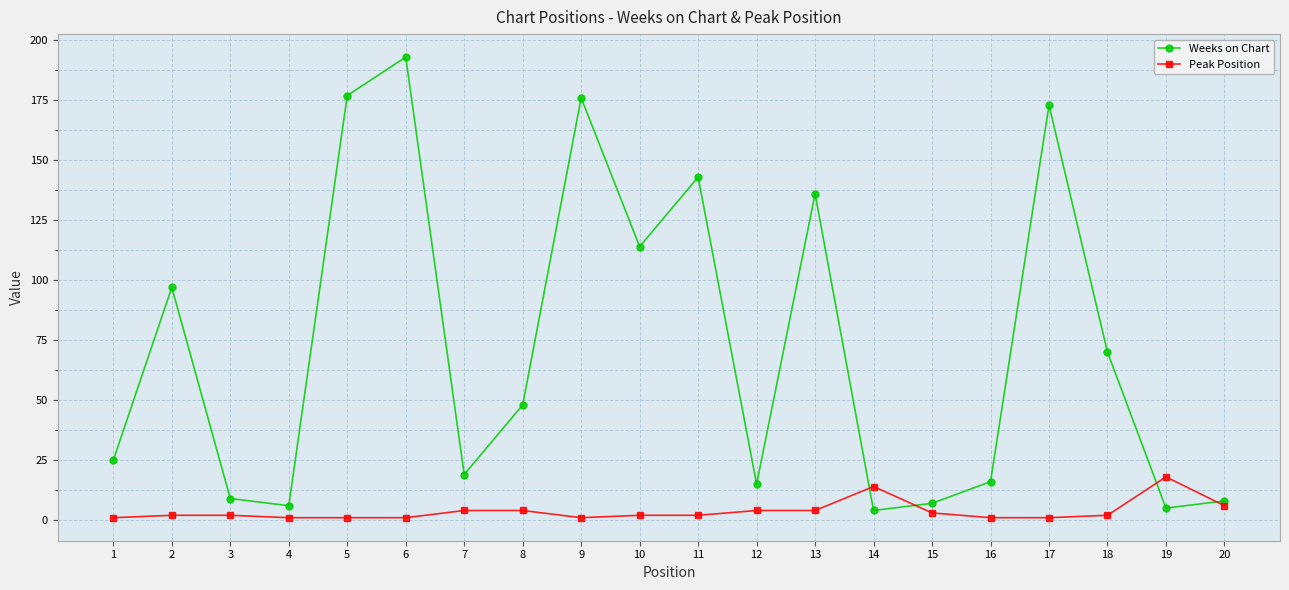

Rank the series at 6 from highest to lowest value.

Weeks on Chart, Peak Position